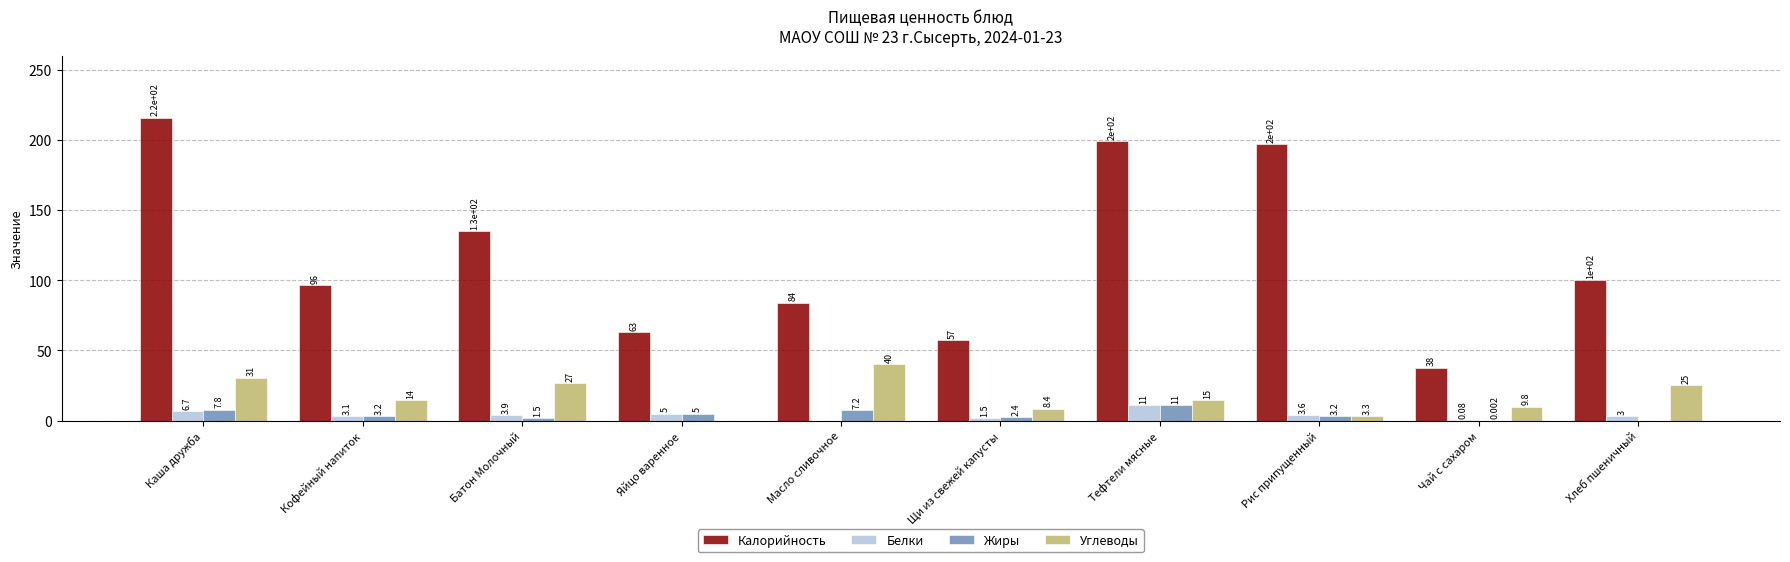

What are all the series names shown in the legend?

Калорийность, Белки, Жиры, Углеводы